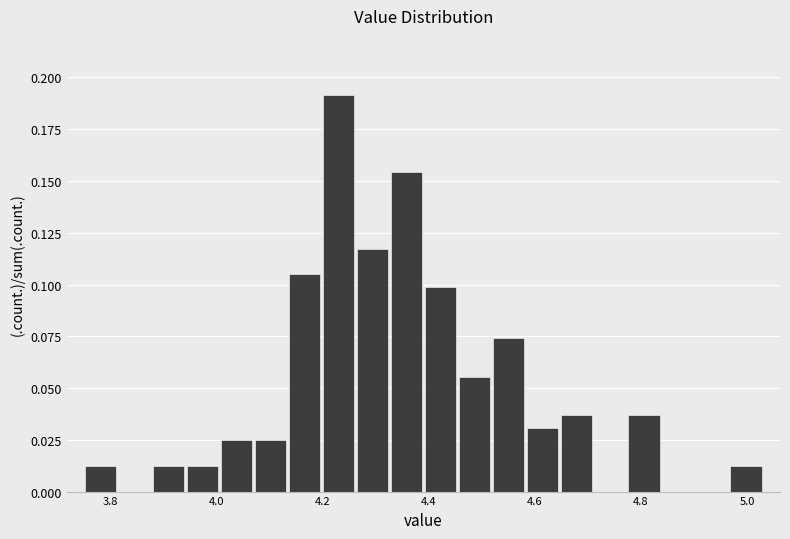

Around what value on the x-axis is the tallest bar? Give the approximate position of its centre, as read against the axis.

4.24